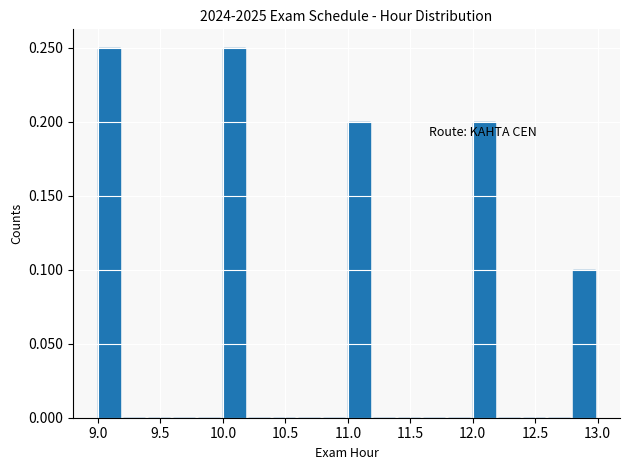

Reading left to right, transcribe this chart: for each bar, give the range it covers on the x-axis and its height. The values are not printed on the chart, so give them approximately, as read against the axis.

9.0 to 9.2: 0.25
9.2 to 9.4: 0
9.4 to 9.6: 0
9.6 to 9.8: 0
9.8 to 10.0: 0
10.0 to 10.2: 0.25
10.2 to 10.4: 0
10.4 to 10.6: 0
10.6 to 10.8: 0
10.8 to 11.0: 0
11.0 to 11.2: 0.20
11.2 to 11.4: 0
11.4 to 11.6: 0
11.6 to 11.8: 0
11.8 to 12.0: 0
12.0 to 12.2: 0.20
12.2 to 12.4: 0
12.4 to 12.6: 0
12.6 to 12.8: 0
12.8 to 13.0: 0.10